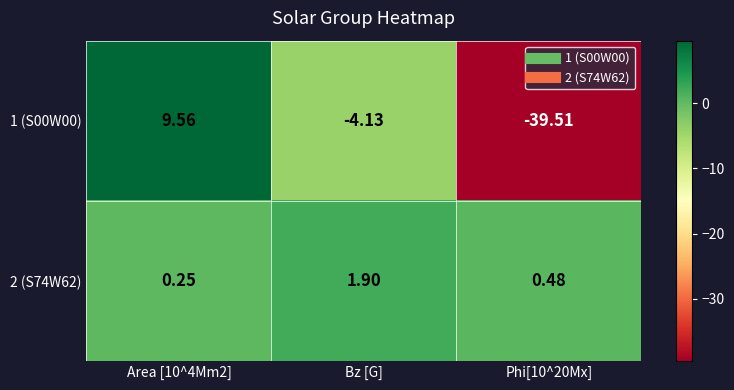

List the series in order of their peak value, highest first.

1 (S00W00), 2 (S74W62)